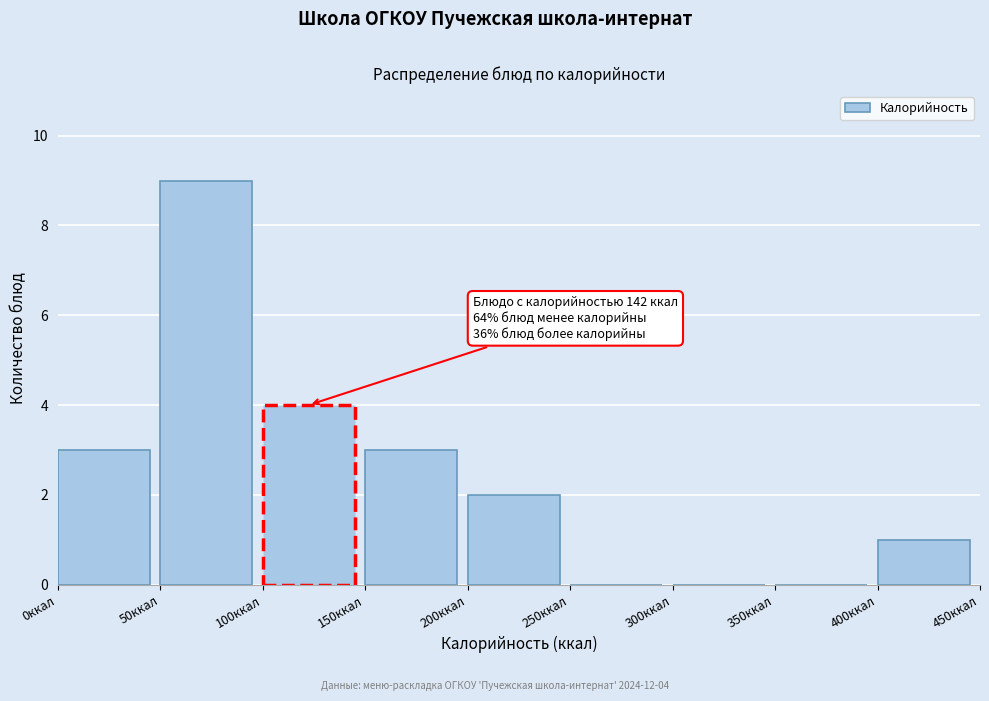

Which range on the x-axis has the tallest bar?

50 to 100